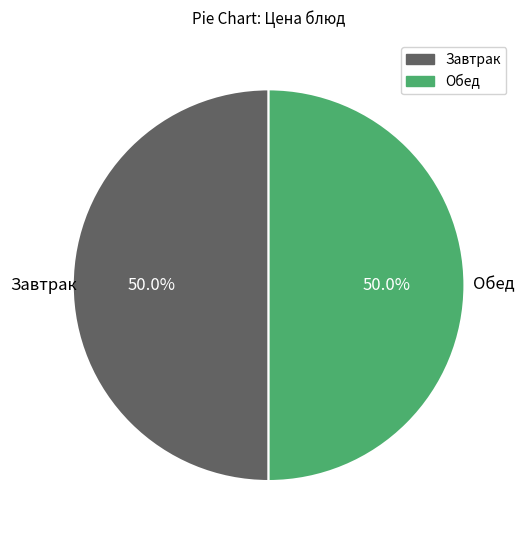

Is there any slice that represents more than half of the pie?

No